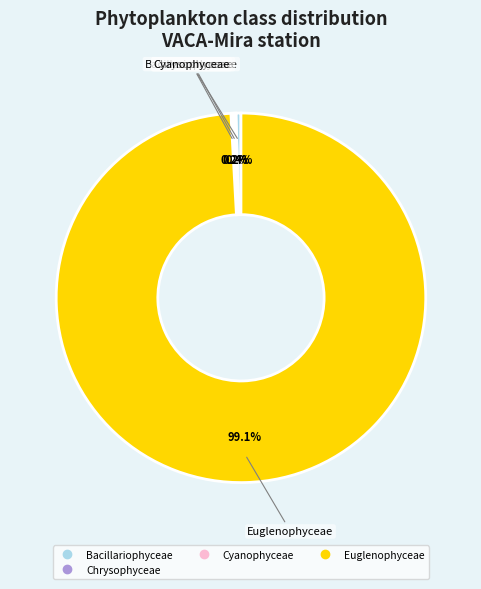

Does any single category account for the majority?

Yes